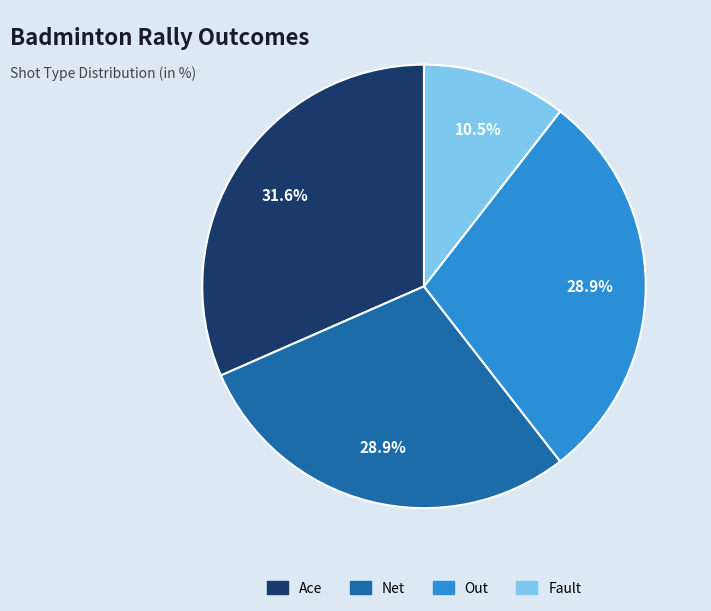

Is there any slice that represents more than half of the pie?

No